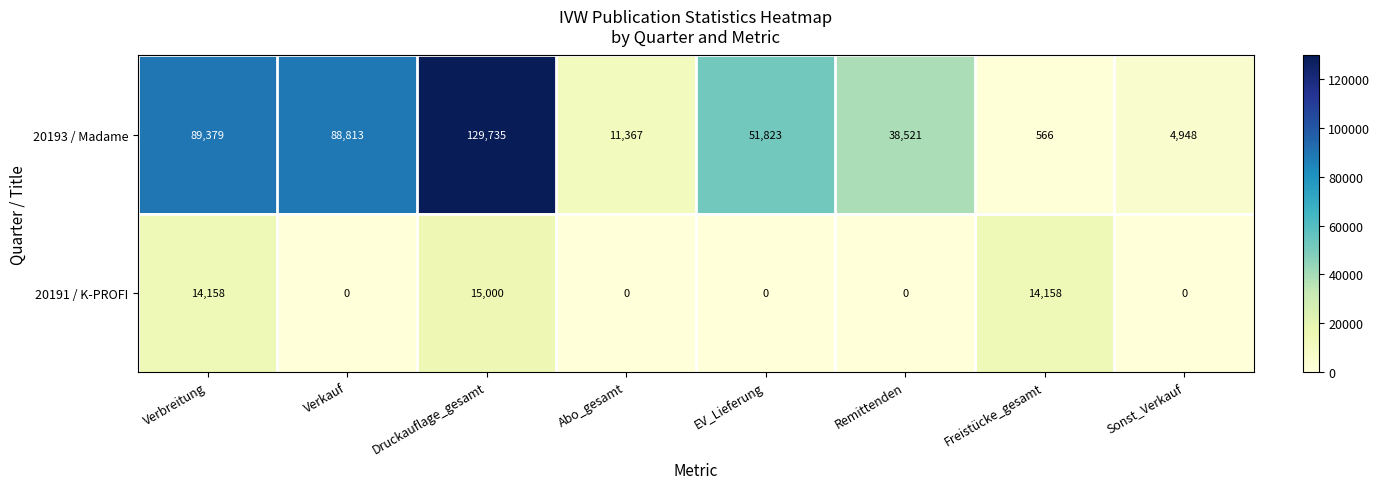

Reading right to left, transcribe all the data shown in this chart.

20193 / Madame: Sonst_Verkauf=4948	Freistücke_gesamt=566	Remittenden=38521	EV_Lieferung=51823	Abo_gesamt=11367	Druckauflage_gesamt=129735	Verkauf=88813	Verbreitung=89379
20191 / K-PROFI: Sonst_Verkauf=0	Freistücke_gesamt=14158	Remittenden=0	EV_Lieferung=0	Abo_gesamt=0	Druckauflage_gesamt=15000	Verkauf=0	Verbreitung=14158